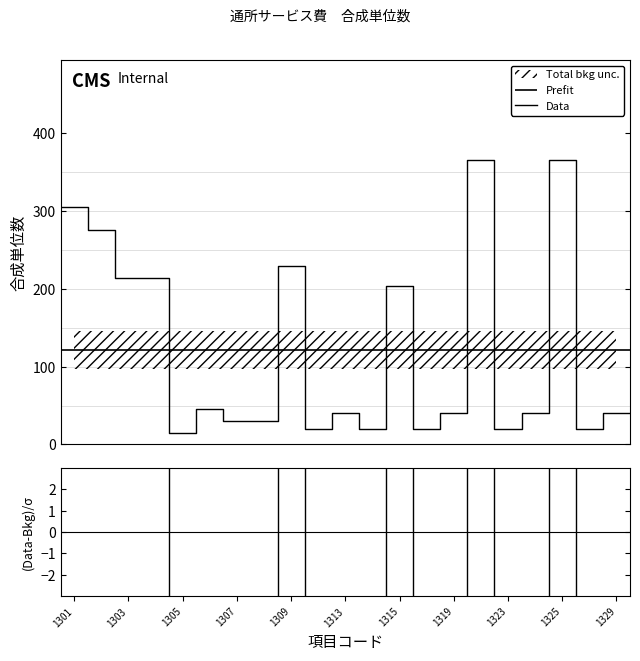

What is the highest value of the Data series?

366